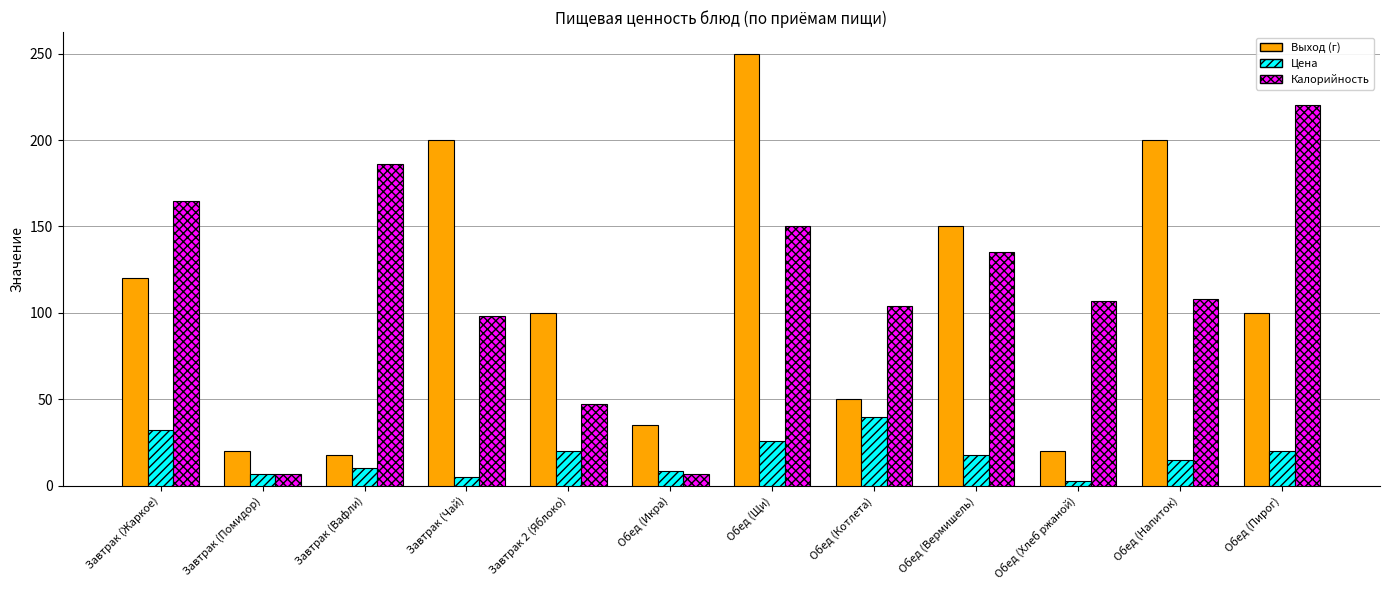

Rank the series by their maximum value, from highest to lowest.

Выход (г), Калорийность, Цена